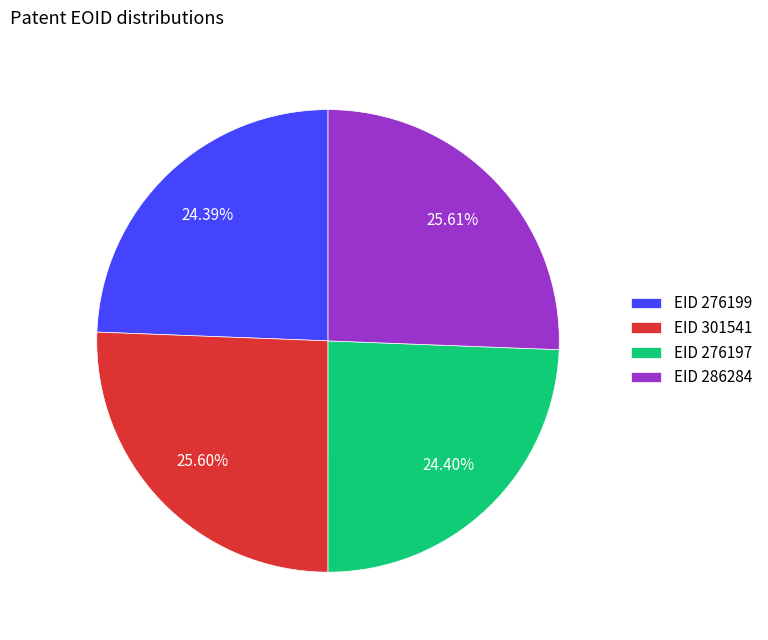

Does EID 301541 represent more than half of the total?

No